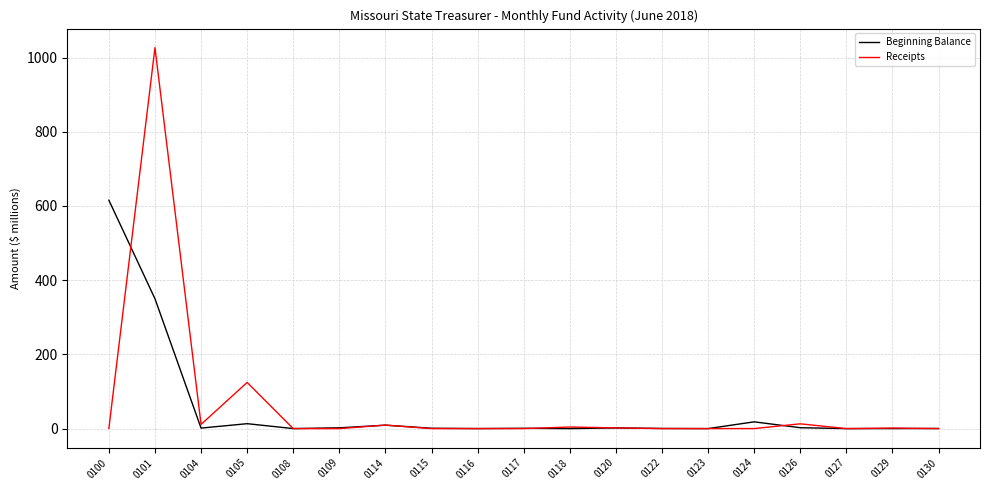

The value of Beginning Balance at 0101 is 350.0. True or false?

True